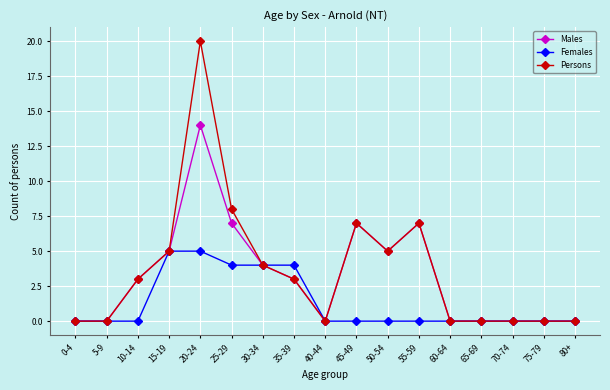

How many values in the Males series are below 3?

8